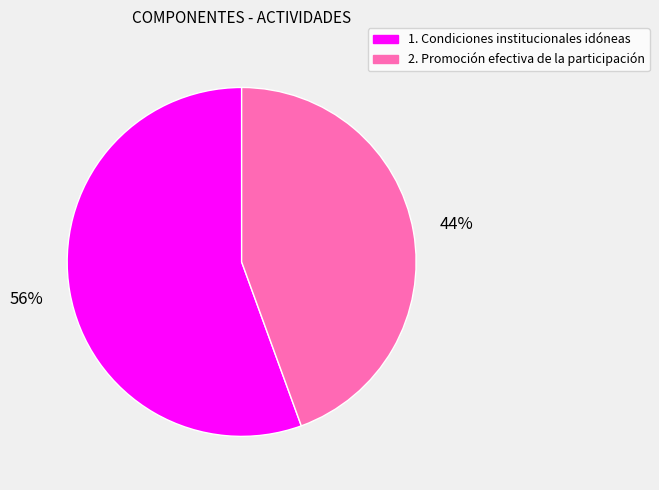

Which slice is the largest?

1. Condiciones institucionales idóneas